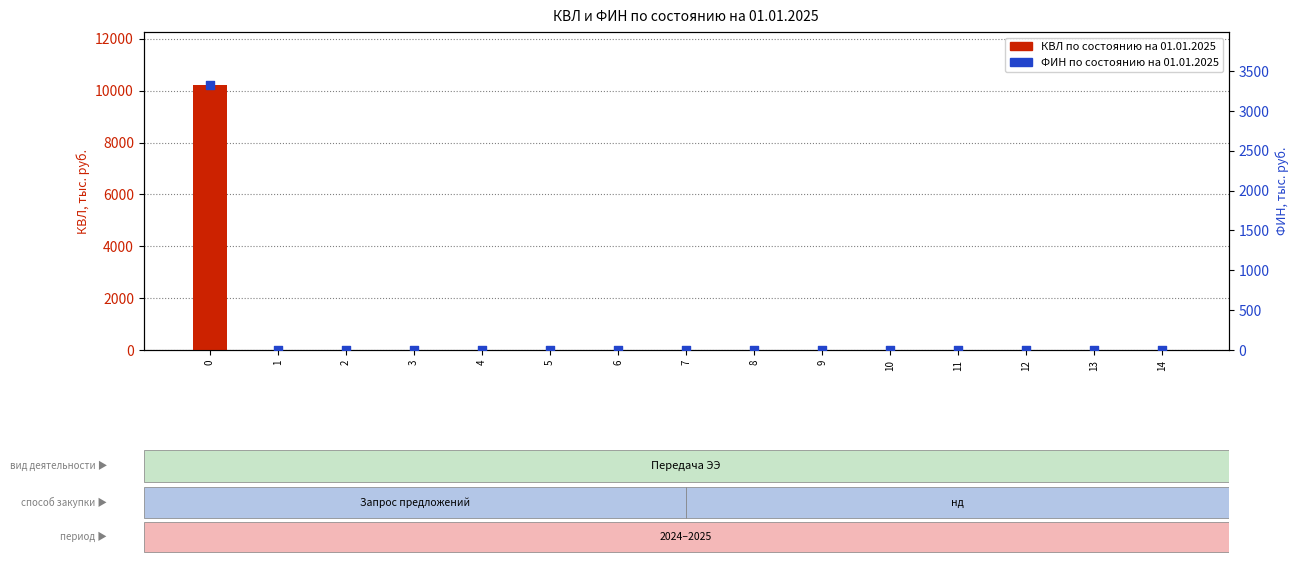

What are all the series names shown in the legend?

КВЛ по состоянию на 01.01.2025, ФИН по состоянию на 01.01.2025